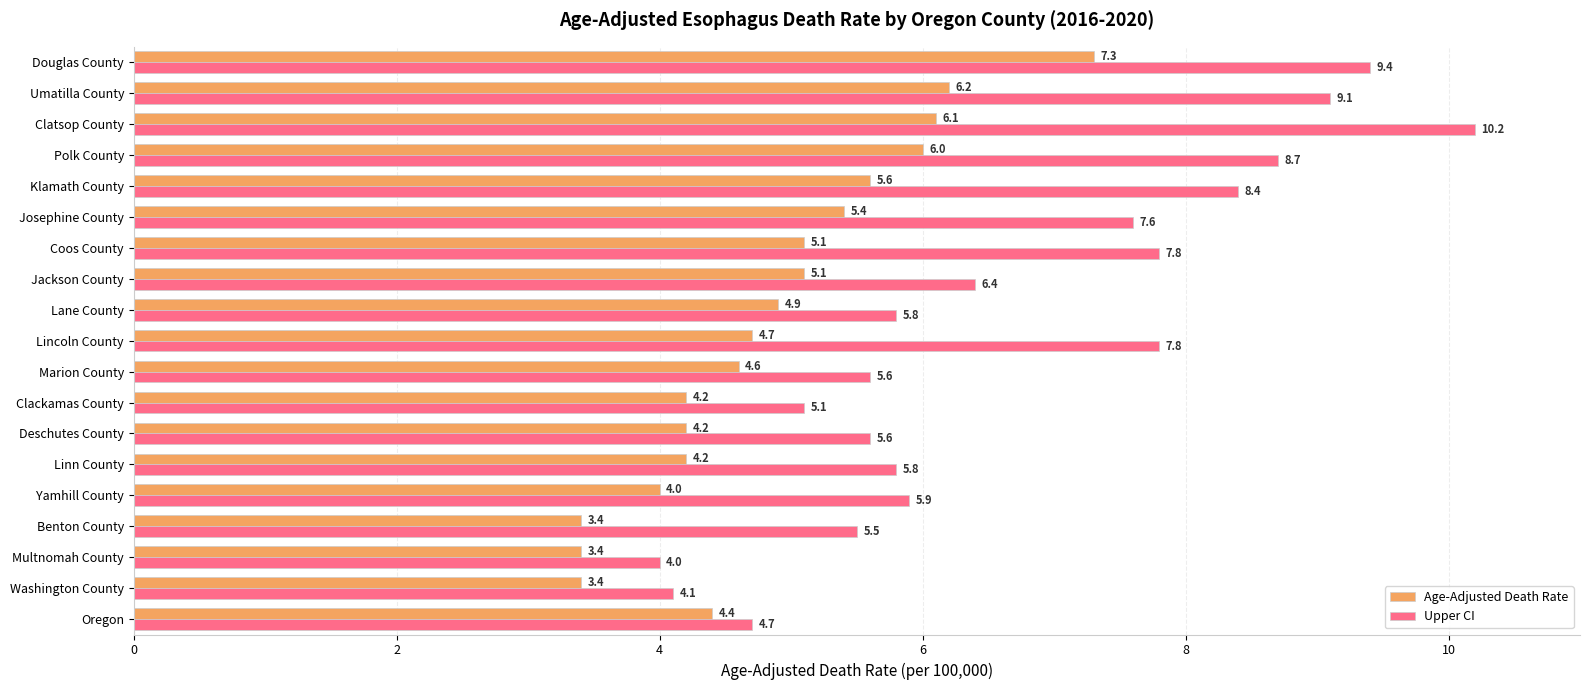

List the series in order of their peak value, lowest first.

Age-Adjusted Death Rate, Upper CI